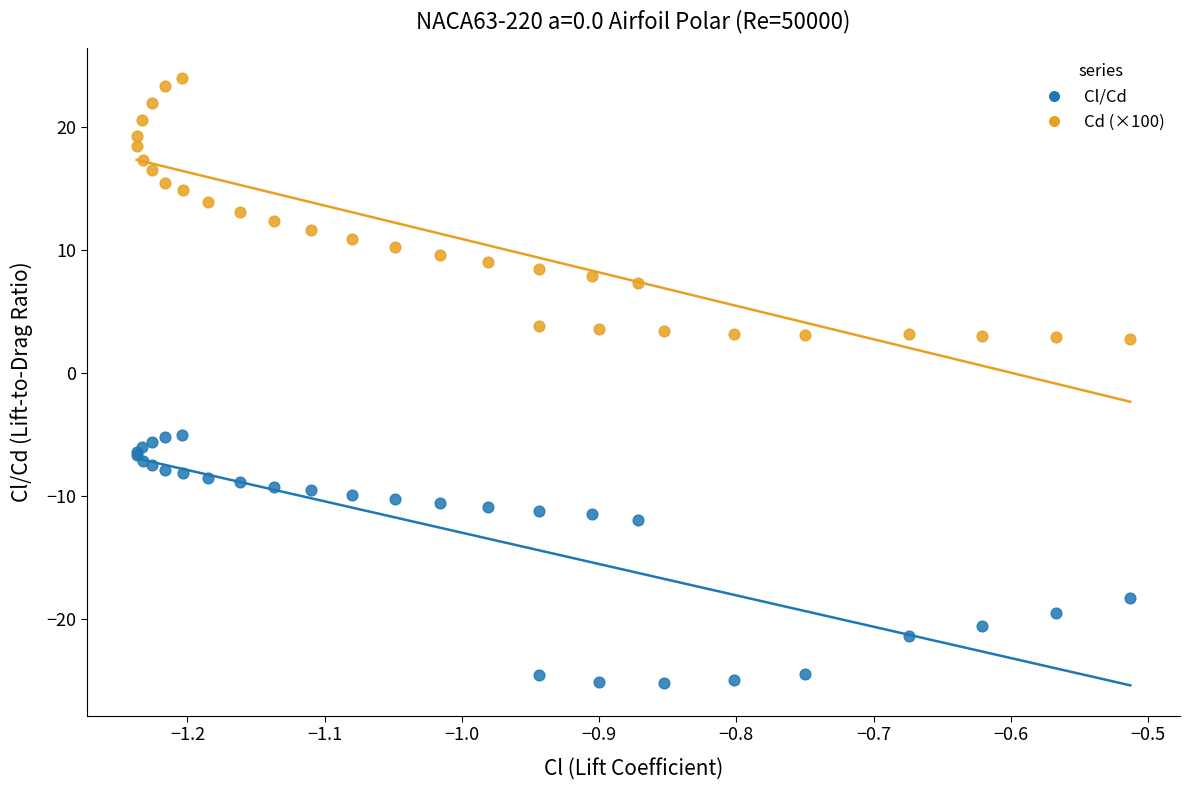

What is the X range (max minus min) for the scatter plot?

0.7